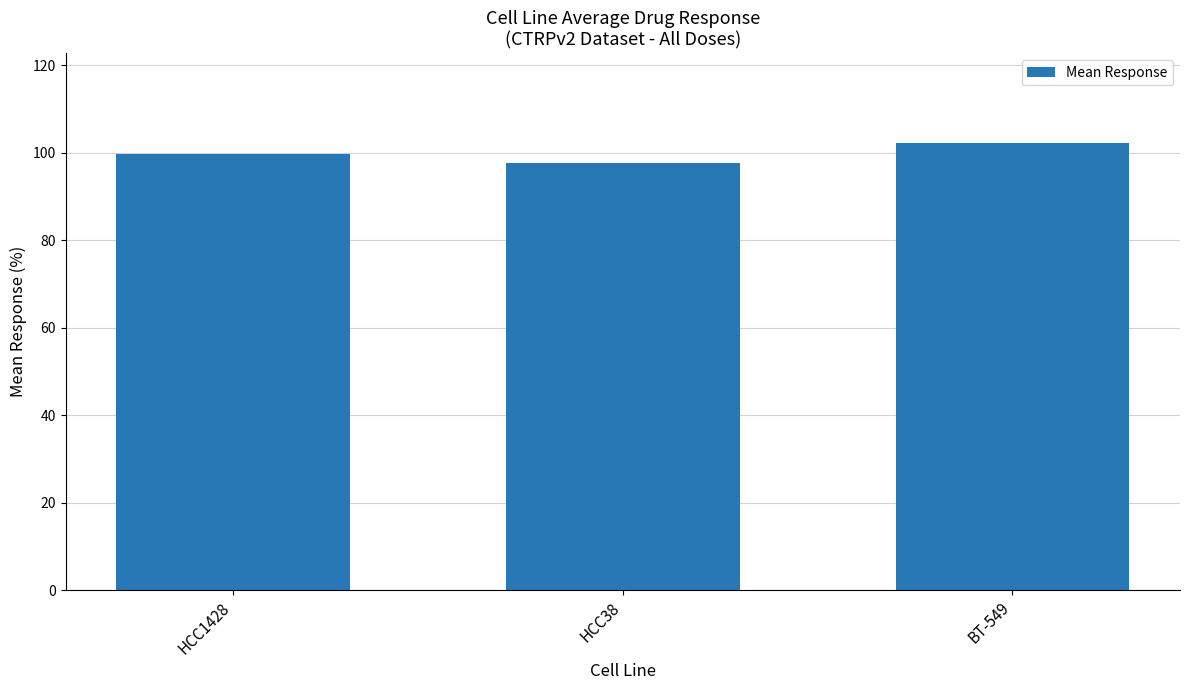

What is the maximum value shown in the chart?

102.2